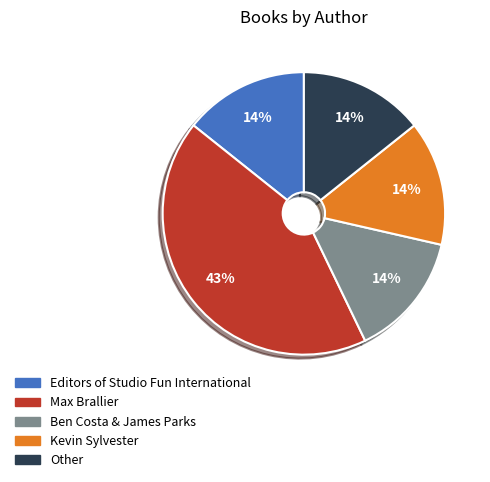

Is the sum of Kevin Sylvester and Max Brallier greater than half?

Yes